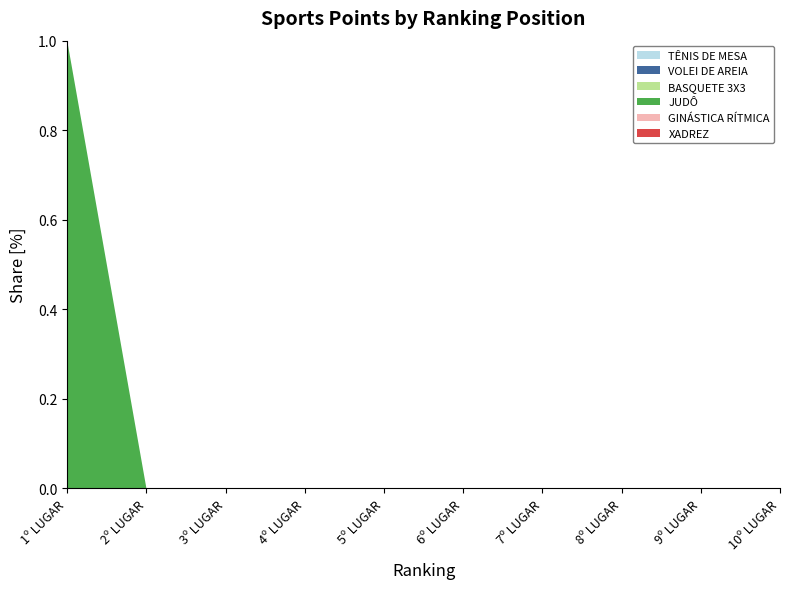

Reading left to right, list all the values displayed in this chart.

TÊNIS DE MESA: 1º LUGAR=0	2º LUGAR=0	3º LUGAR=0	4º LUGAR=0	5º LUGAR=0	6º LUGAR=0	7º LUGAR=0	8º LUGAR=0	9º LUGAR=0	10º LUGAR=0
VOLEI DE AREIA: 1º LUGAR=0	2º LUGAR=0	3º LUGAR=0	4º LUGAR=0	5º LUGAR=0	6º LUGAR=0	7º LUGAR=0	8º LUGAR=0	9º LUGAR=0	10º LUGAR=0
BASQUETE 3X3: 1º LUGAR=0	2º LUGAR=0	3º LUGAR=0	4º LUGAR=0	5º LUGAR=0	6º LUGAR=0	7º LUGAR=0	8º LUGAR=0	9º LUGAR=0	10º LUGAR=0
JUDÔ: 1º LUGAR=50	2º LUGAR=0	3º LUGAR=0	4º LUGAR=0	5º LUGAR=0	6º LUGAR=0	7º LUGAR=0	8º LUGAR=0	9º LUGAR=0	10º LUGAR=0
GINÁSTICA RÍTMICA: 1º LUGAR=0	2º LUGAR=0	3º LUGAR=0	4º LUGAR=0	5º LUGAR=0	6º LUGAR=0	7º LUGAR=0	8º LUGAR=0	9º LUGAR=0	10º LUGAR=0
XADREZ: 1º LUGAR=0	2º LUGAR=0	3º LUGAR=0	4º LUGAR=0	5º LUGAR=0	6º LUGAR=0	7º LUGAR=0	8º LUGAR=0	9º LUGAR=0	10º LUGAR=0